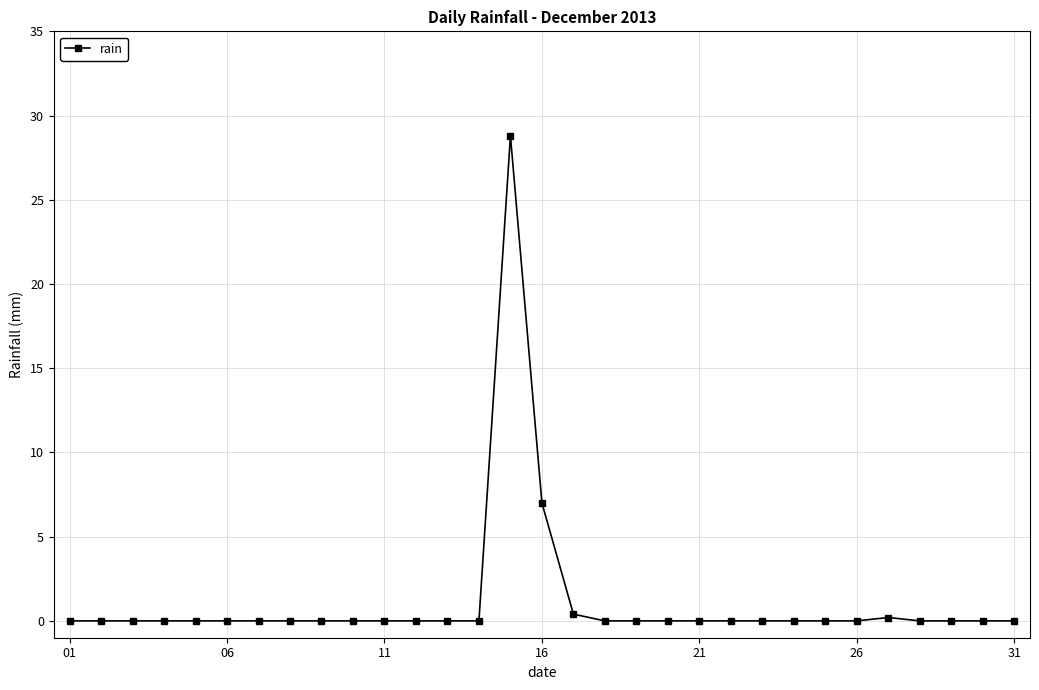

What is the greatest value displayed?

28.8